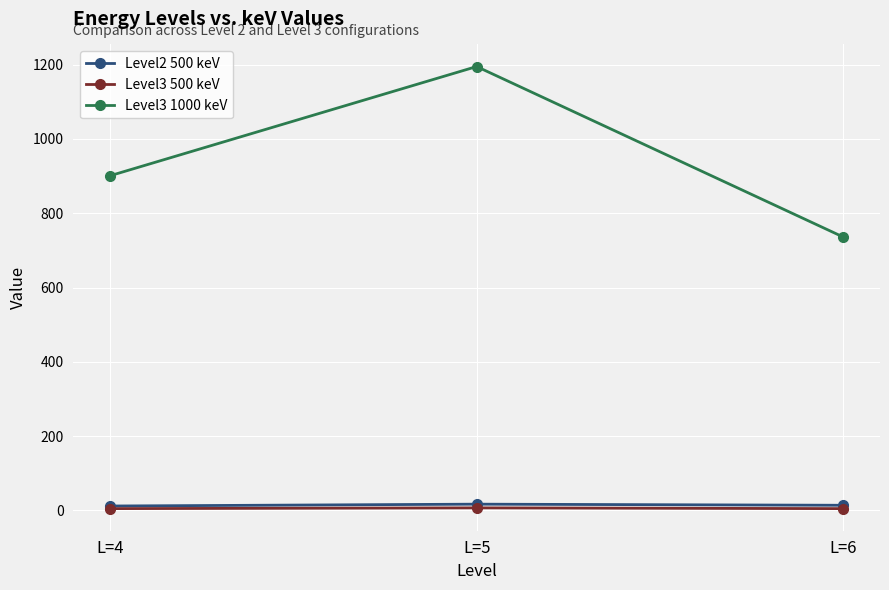

Rank the categories by Level3 1000 keV value from highest to lowest.

L=5, L=4, L=6